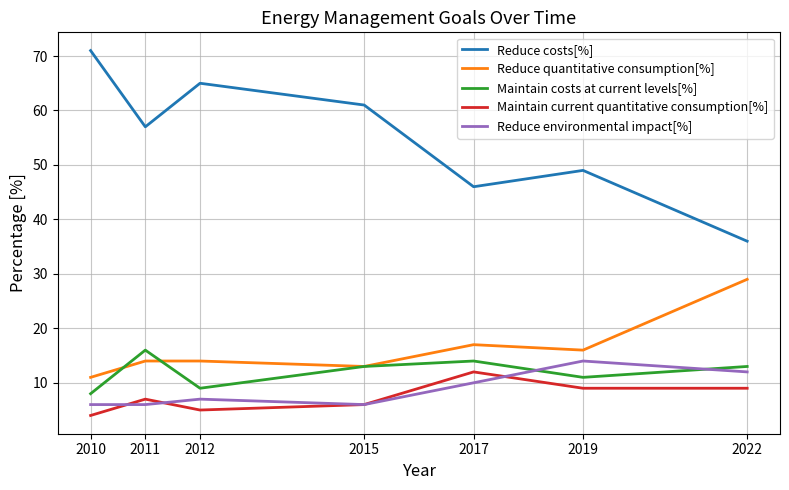

At 2017, list the series in order from largest to smallest.

Reduce costs[%], Reduce quantitative consumption[%], Maintain costs at current levels[%], Maintain current quantitative consumption[%], Reduce environmental impact[%]